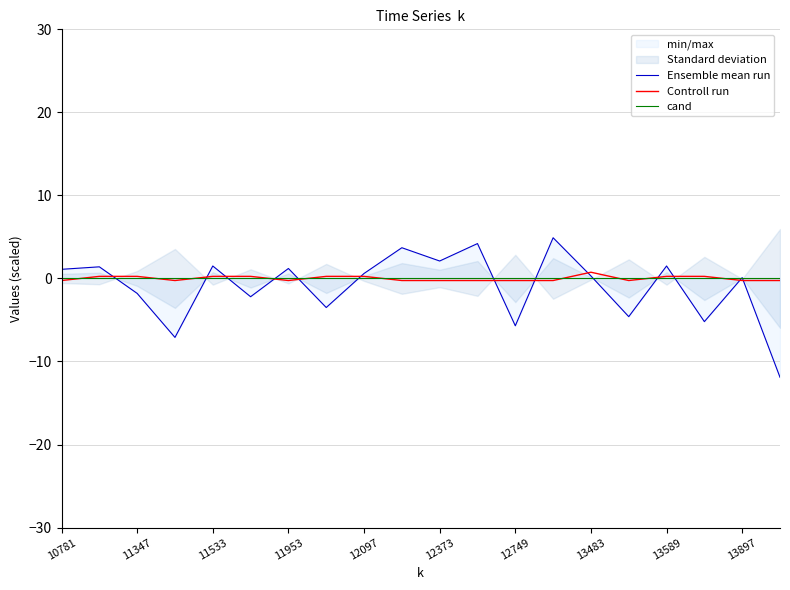

Rank the series by their maximum value, from lowest to highest.

cand, Controll run, Ensemble mean run